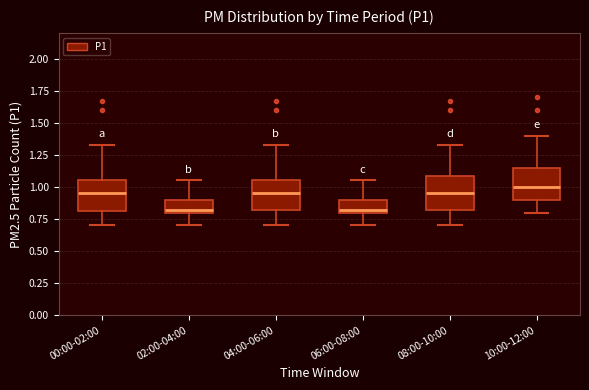

Where is the upper edge of the box for 00:00-02:00 on the y-axis? The values are not printed on the chart, so give them approximately, as read against the axis.

1.05